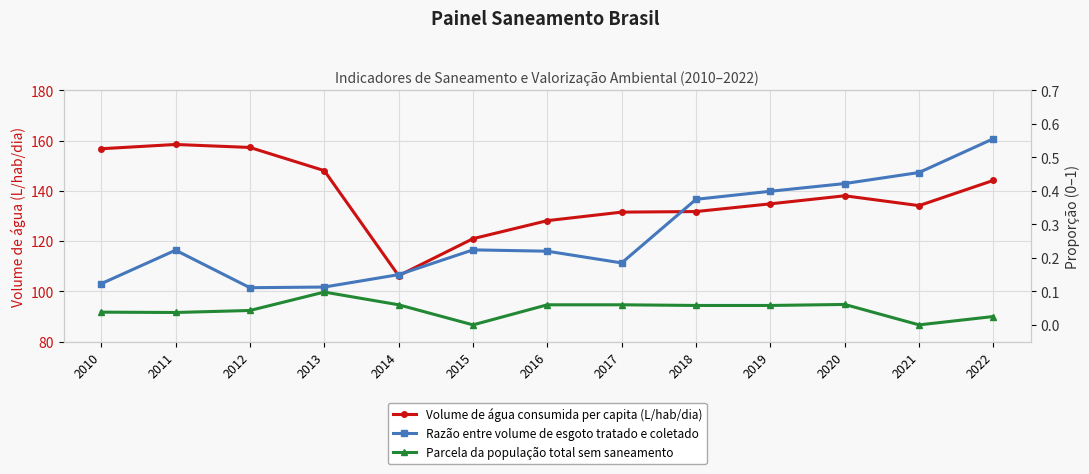

What is the sum of all Razão entre volume de esgoto tratado e coletado values?

3.6